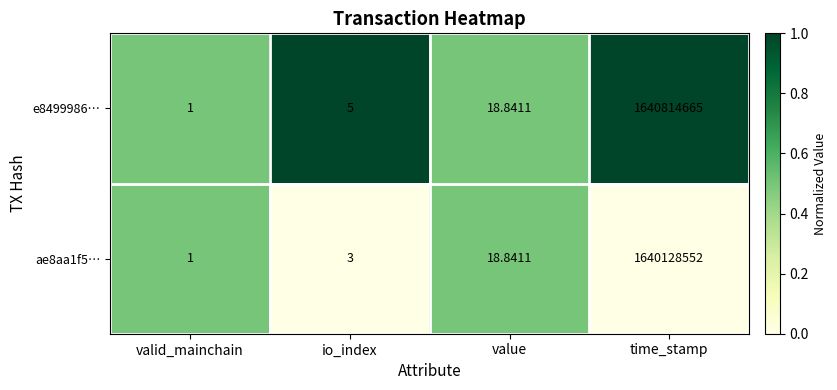

At which label is e8499986… closest to 820407333?

value